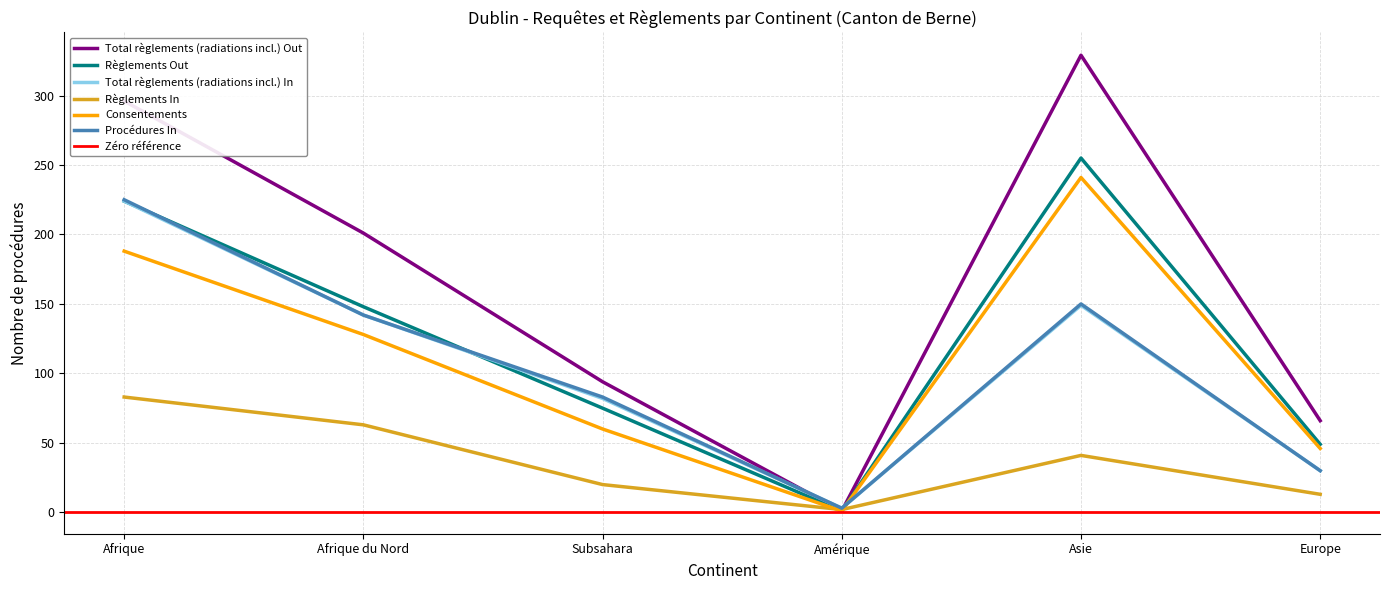

Which series has the widest spread of values?

Total règlements (radiations incl.) Out